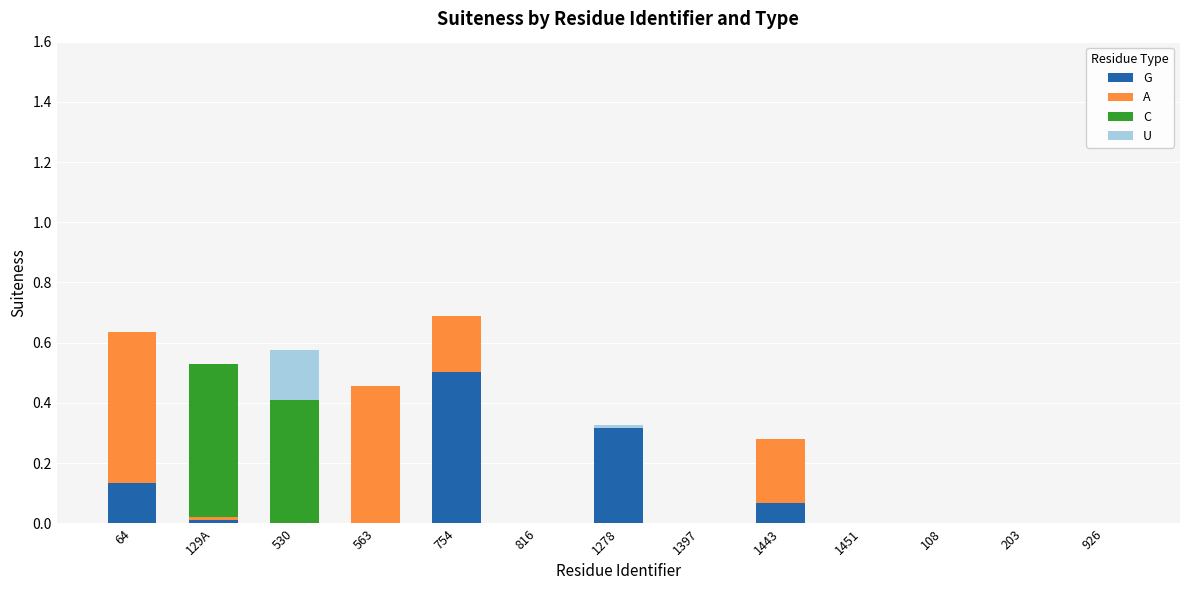

The G series shows 0.0 at 530. True or false?

True